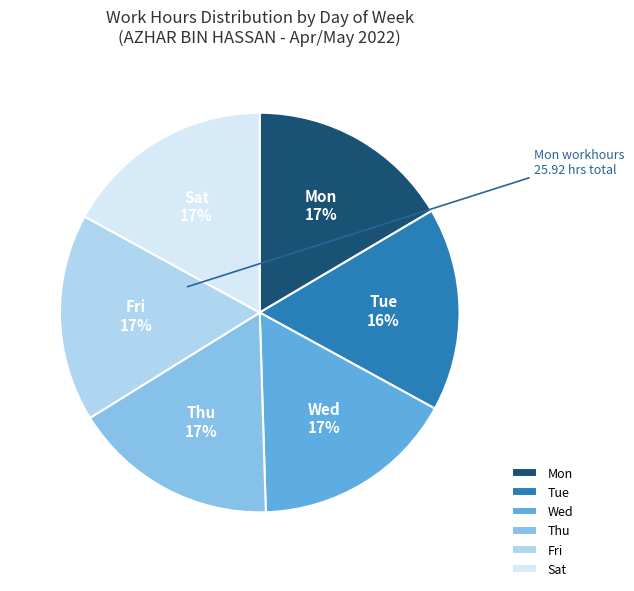

Approximately how many times larger is the value at Fri compared to Thu?

1.0